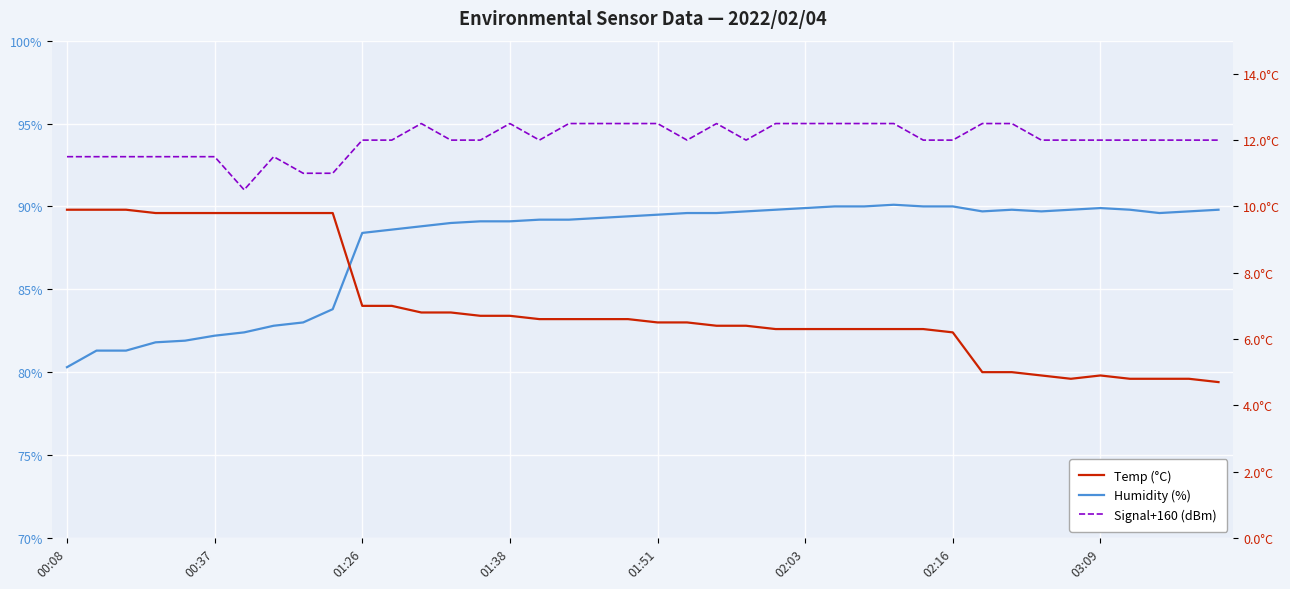

Rank the series by their maximum value, from lowest to highest.

Temp (°C), Humidity (%), Signal+160 (dBm)